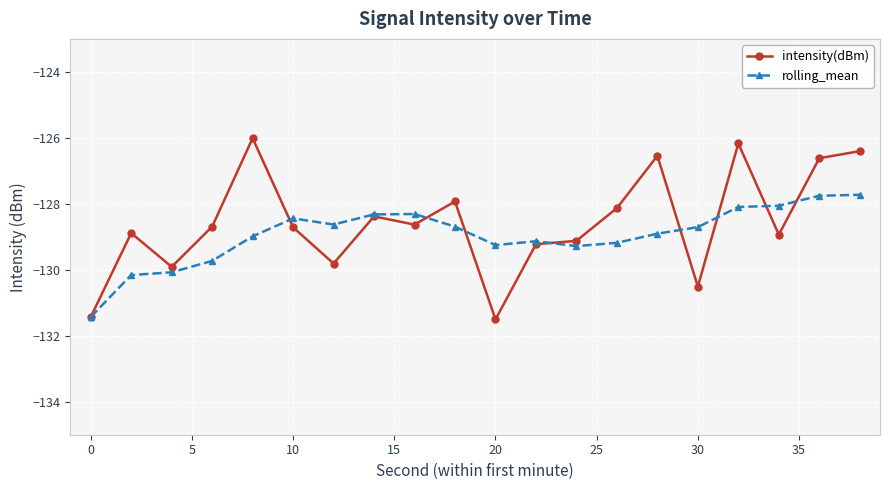

What is the average value of the rolling_mean series?

-128.9